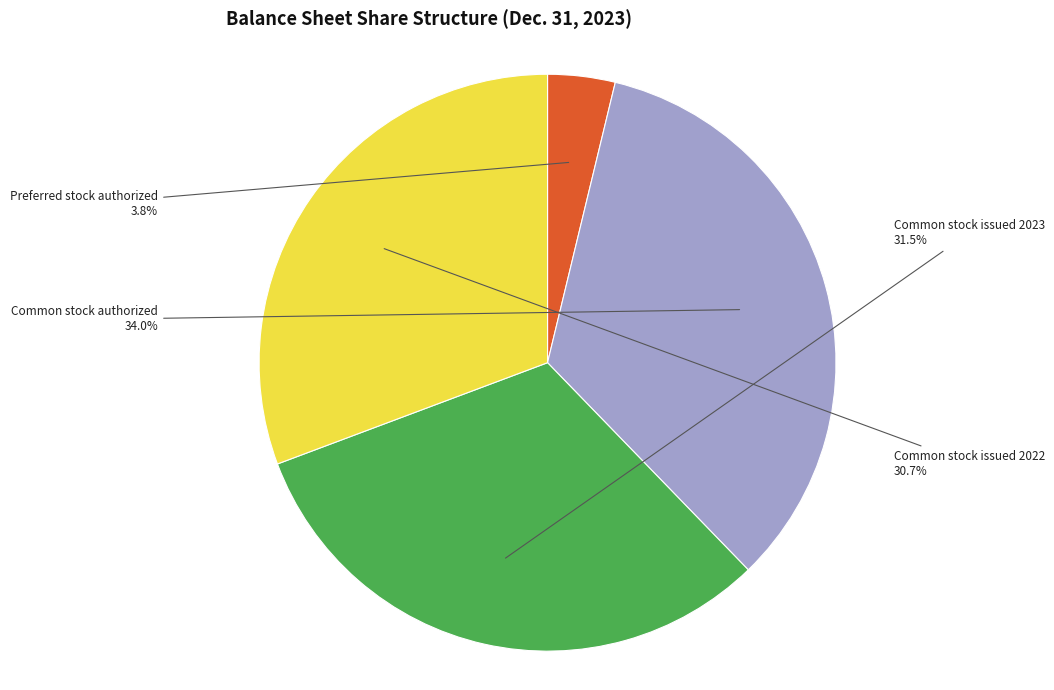

Combined, do Common stock authorized and Preferred stock authorized account for over 50%?

No